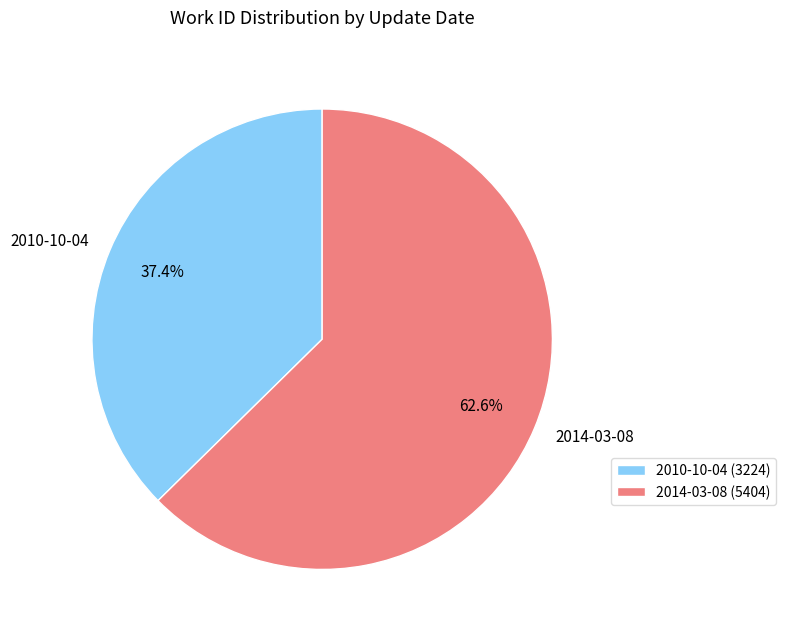

Which slice represents more than half of the pie?

2014-03-08